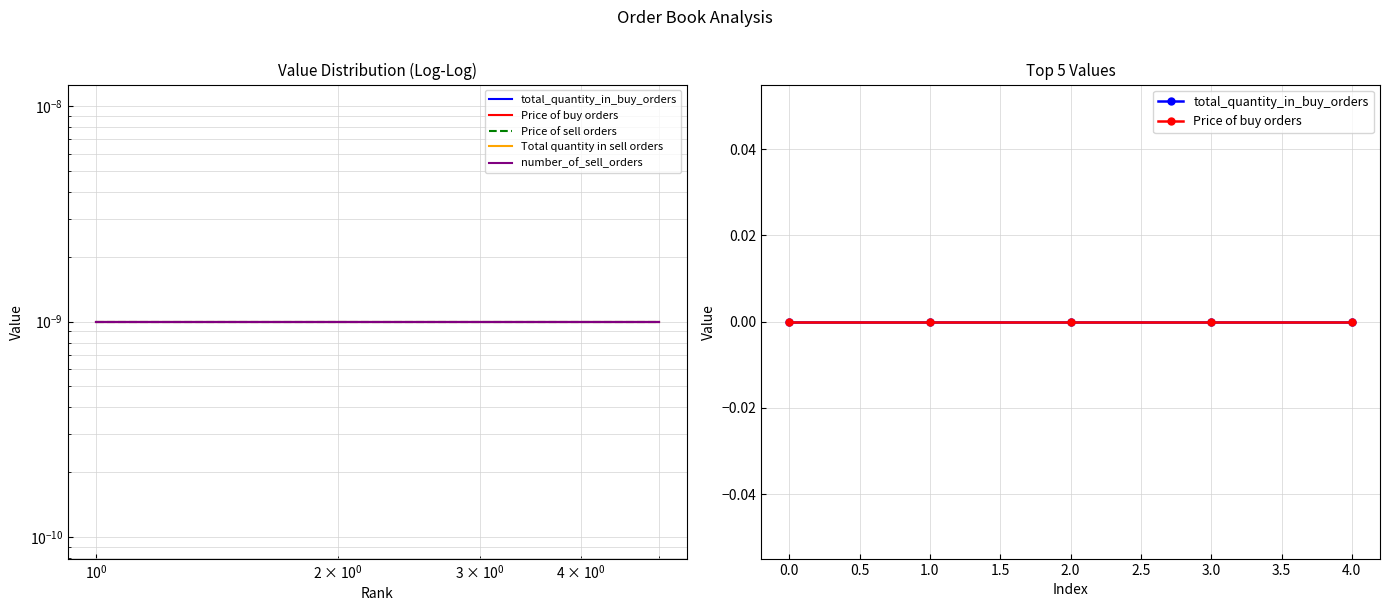

Which series changed the most between $\mathdefault{10^{0}}$ and $\mathdefault{10^{1}}$?

total_quantity_in_buy_orders